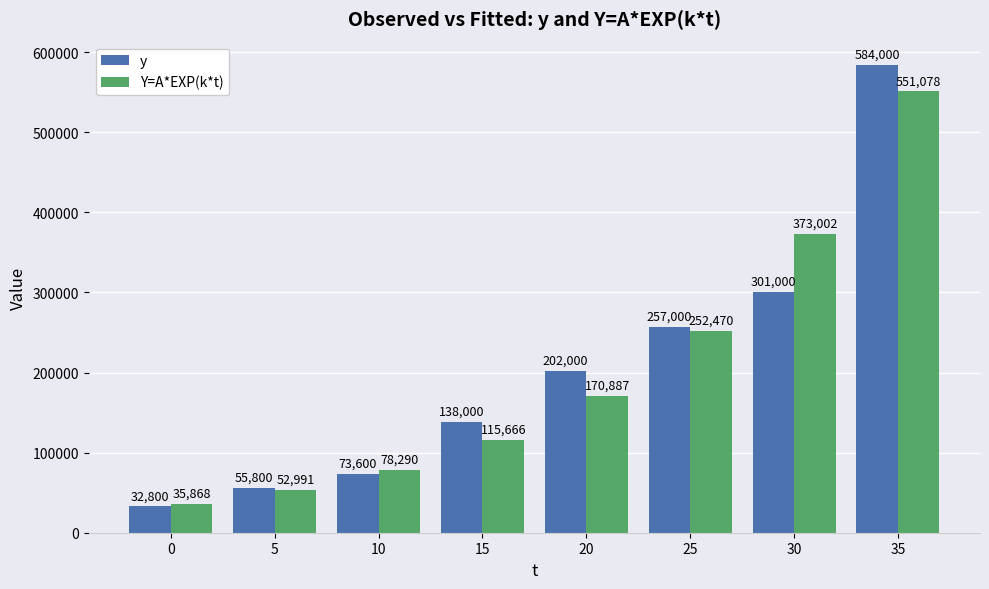

Between 20 and 35, which series saw the biggest shift?

y